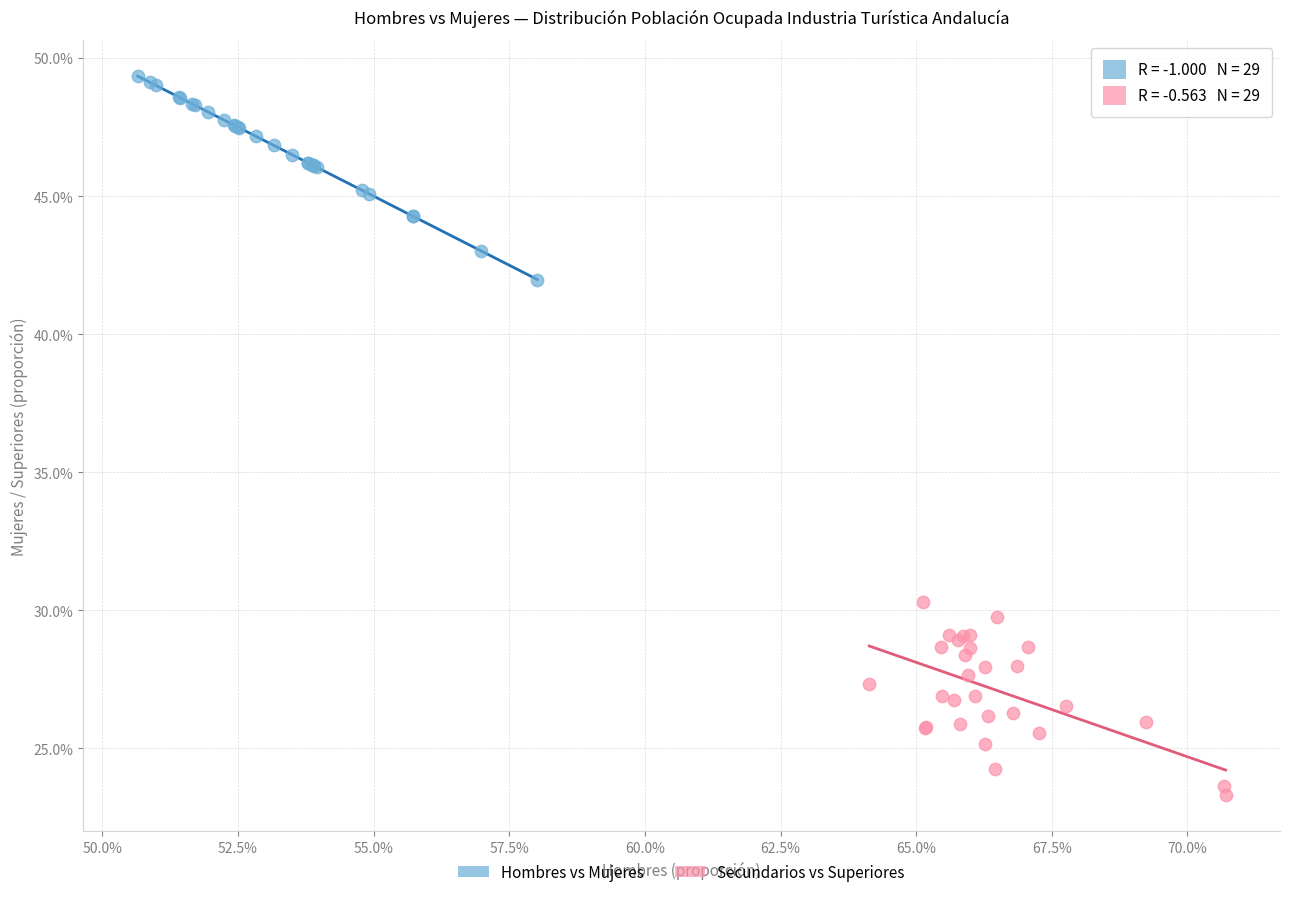

Which series reaches the maximum Y coordinate?

Hombres vs Mujeres